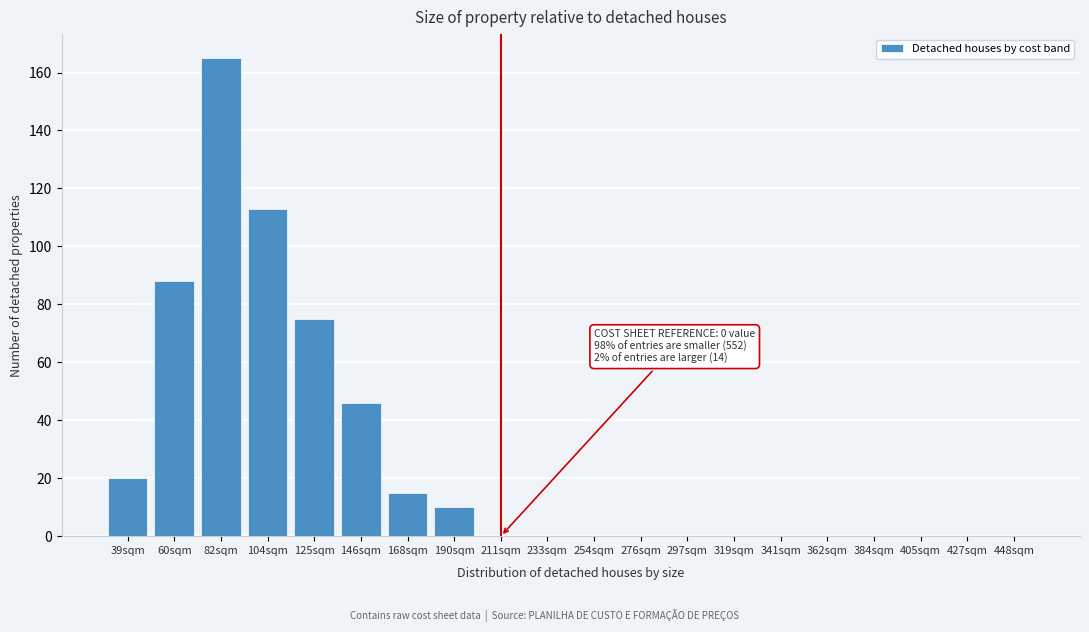

Reading left to right, what are all the values shown in this chart?

39sqm=20	60sqm=88	82sqm=165	104sqm=113	125sqm=75	146sqm=46	168sqm=15	190sqm=10	211sqm=0	233sqm=0	254sqm=0	276sqm=0	297sqm=0	319sqm=0	341sqm=0	362sqm=0	384sqm=0	405sqm=0	427sqm=0	448sqm=0